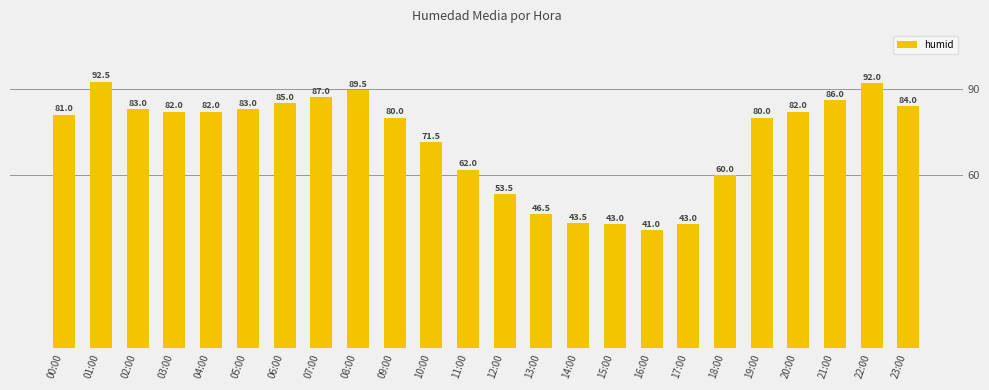

What value does the data have at 17:00?

43.0